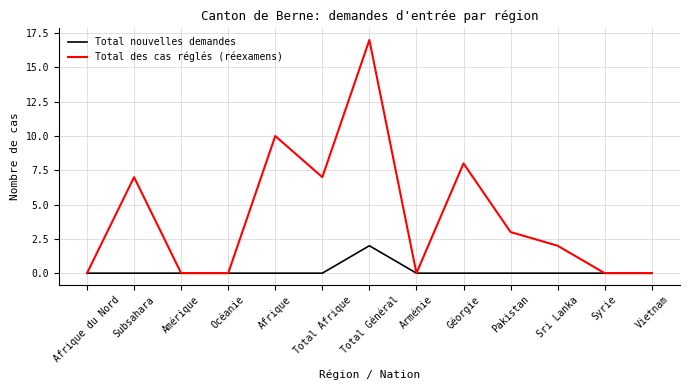

Which series has the widest spread of values?

Total des cas réglés (réexamens)